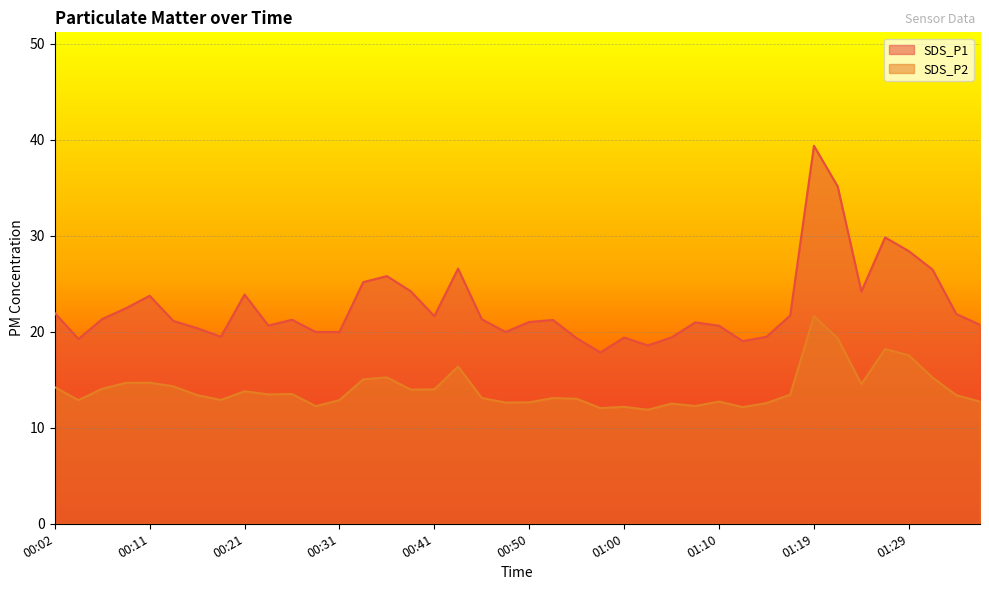

Where is SDS_P1 nearest to the value 28?

01:29